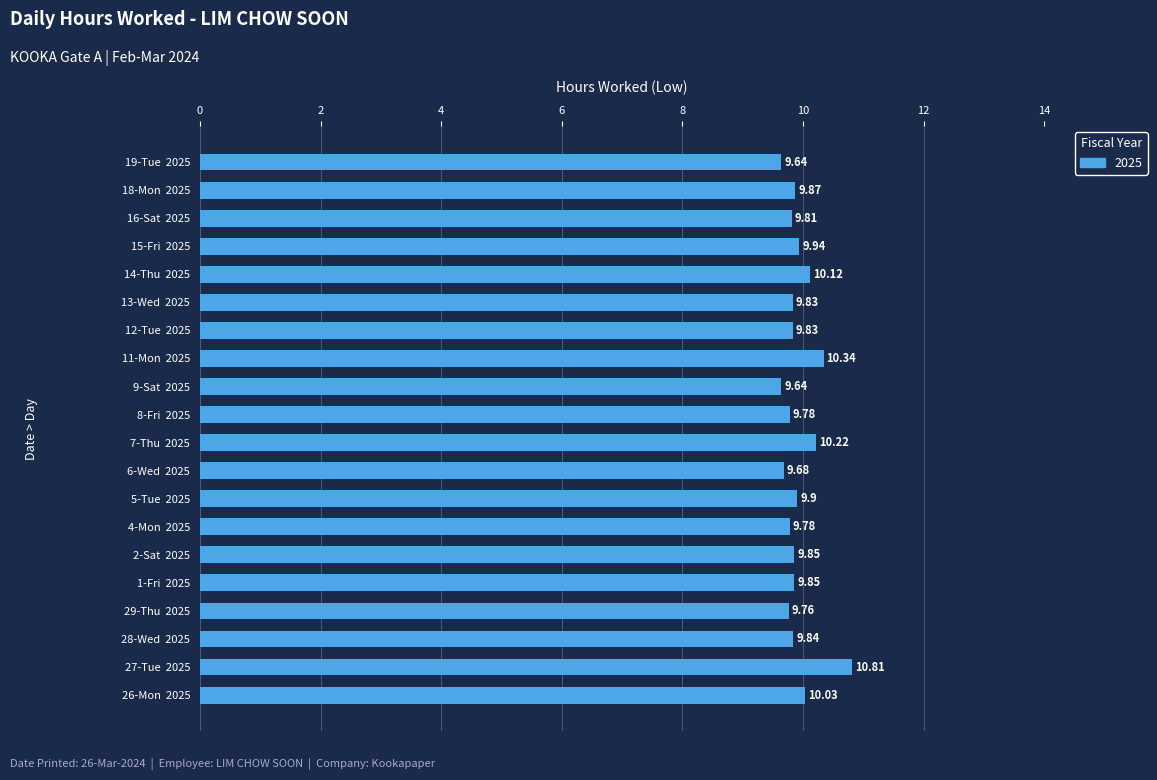

What is the difference between the maximum and minimum values?

1.2